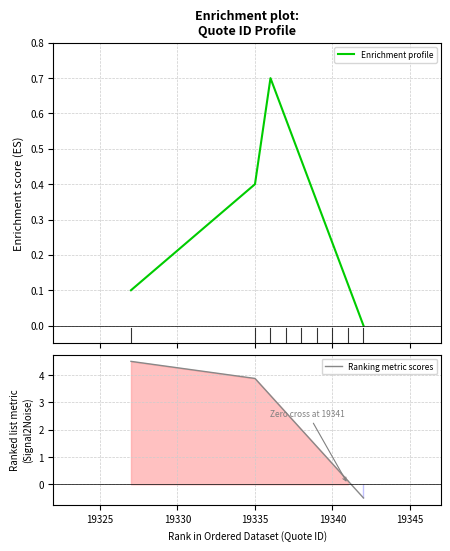

Reading right to left, what are all the values shown in this chart?

Enrichment profile: 0.0	0.1	0.2	0.3	0.5	0.6	0.7	0.4	0.1
Ranking metric scores: -0.5	0.1	0.8	1.4	2.0	2.6	3.2	3.9	4.5